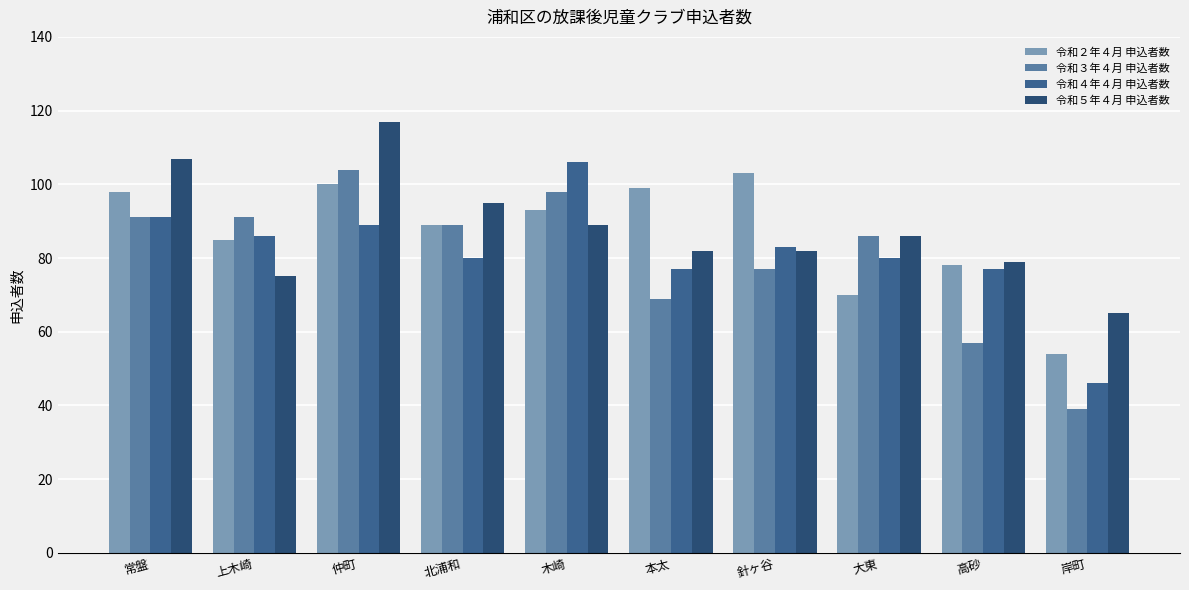

How many data points does each series have?

10